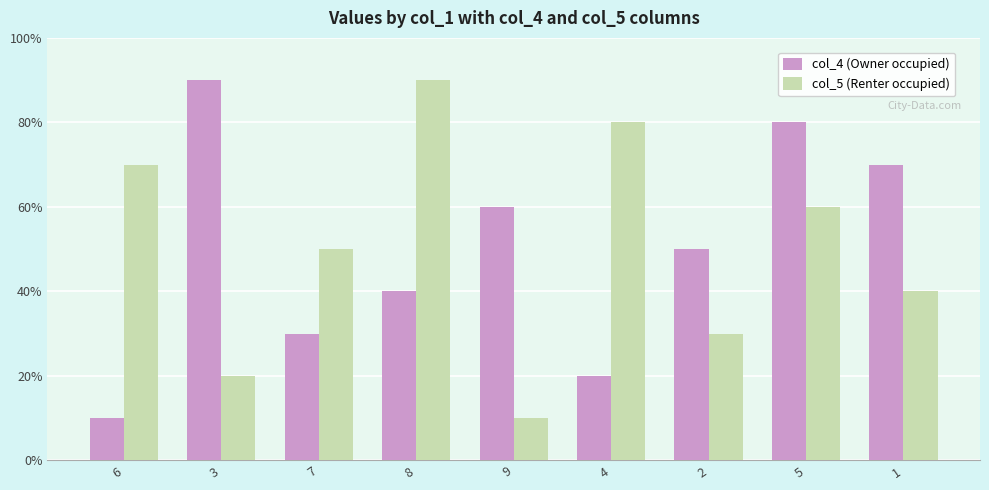

What is the label of the 5th bar from the right?

9